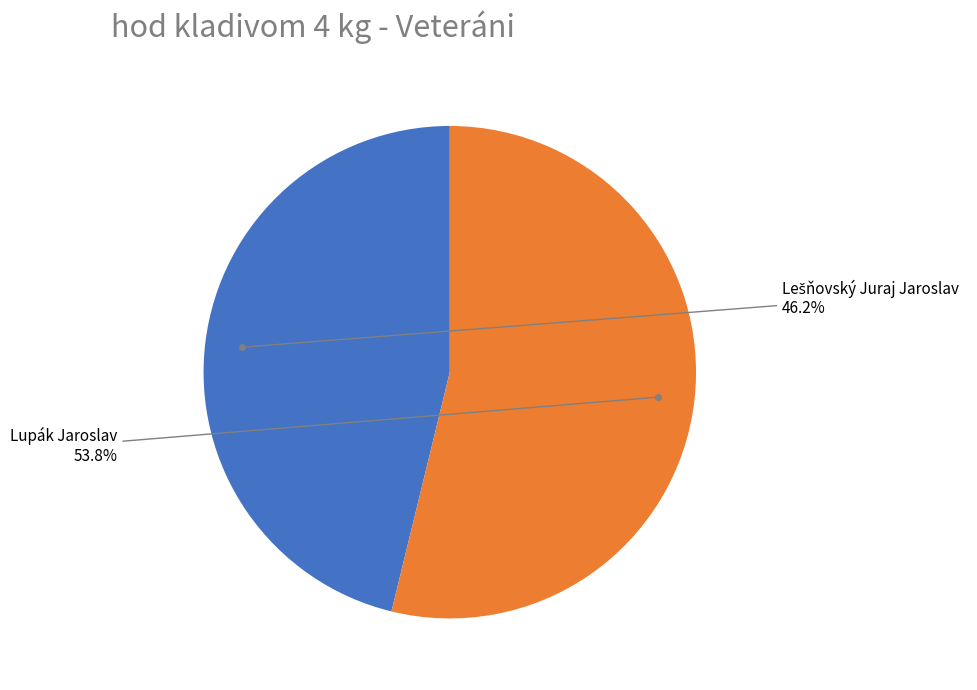

Does any single category account for the majority?

Yes